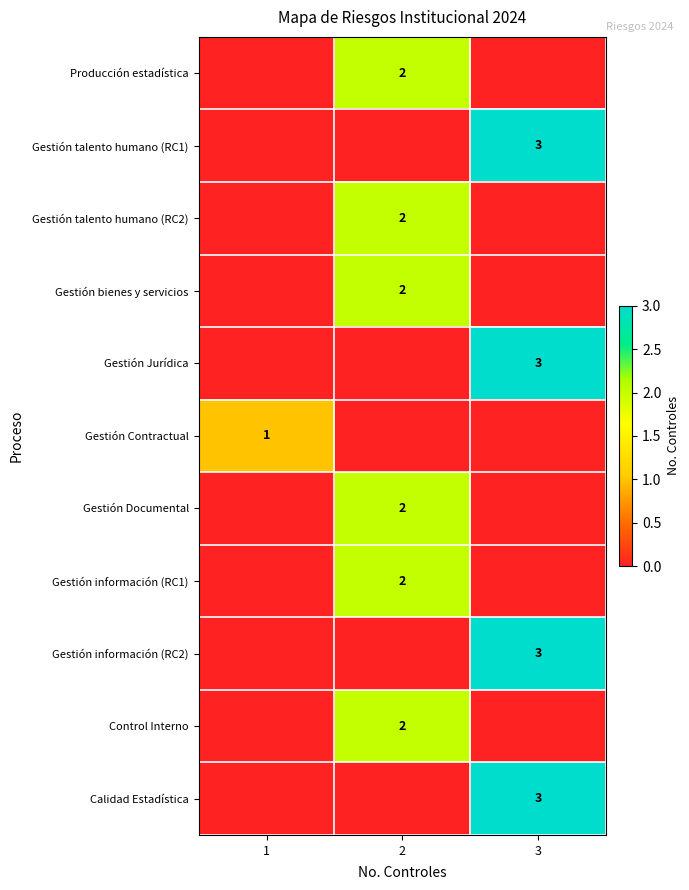

Is it true that Gestión Documental equals 2 at 2?

True